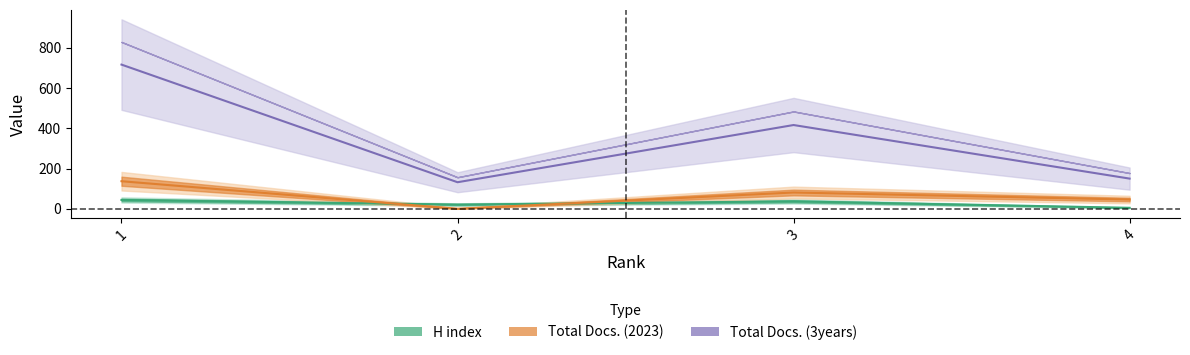

Rank the series by their maximum value, from lowest to highest.

H index, Total Docs. (2023), Total Docs. (3years)